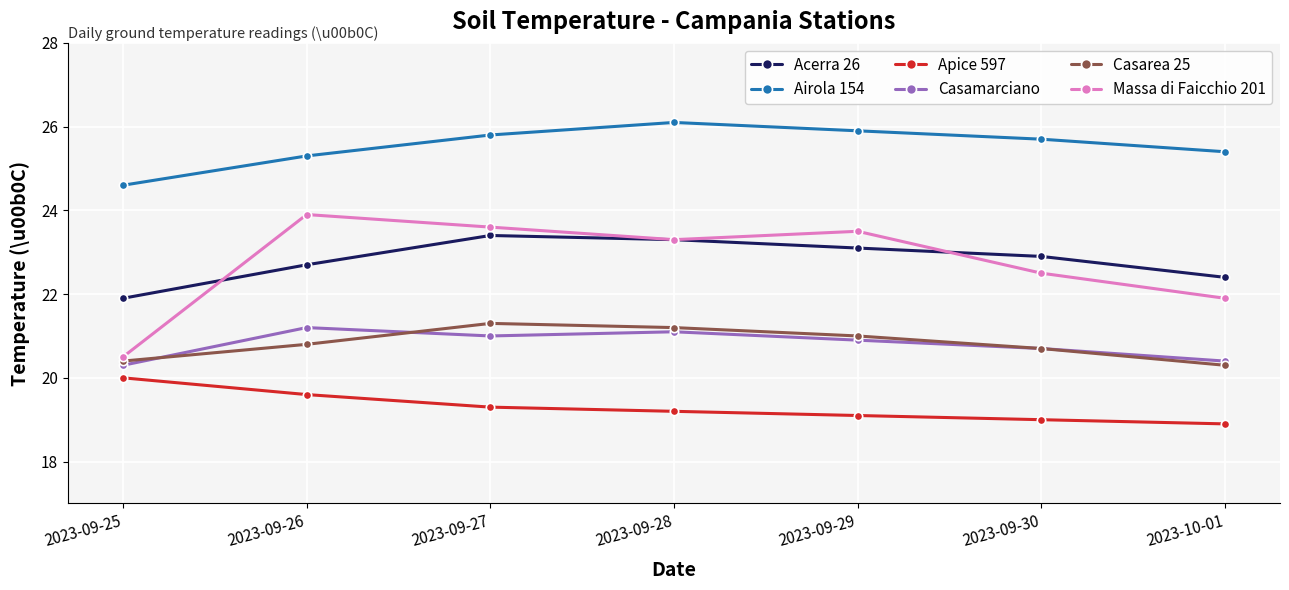

What value does the Acerra 26 series have at 2023-09-25?

21.9